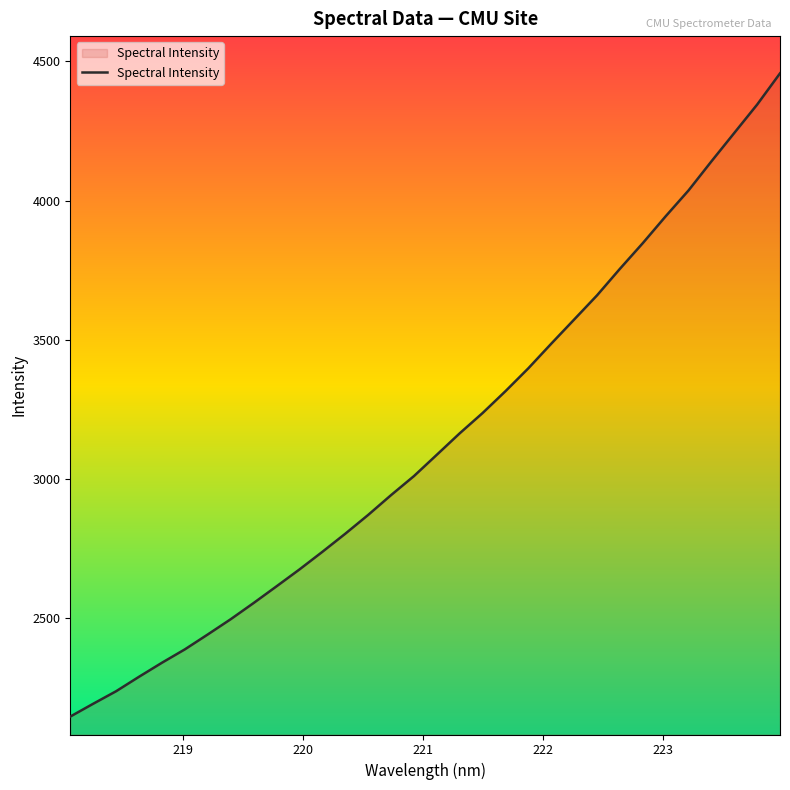

What is the minimum value shown in the chart?

2147.2